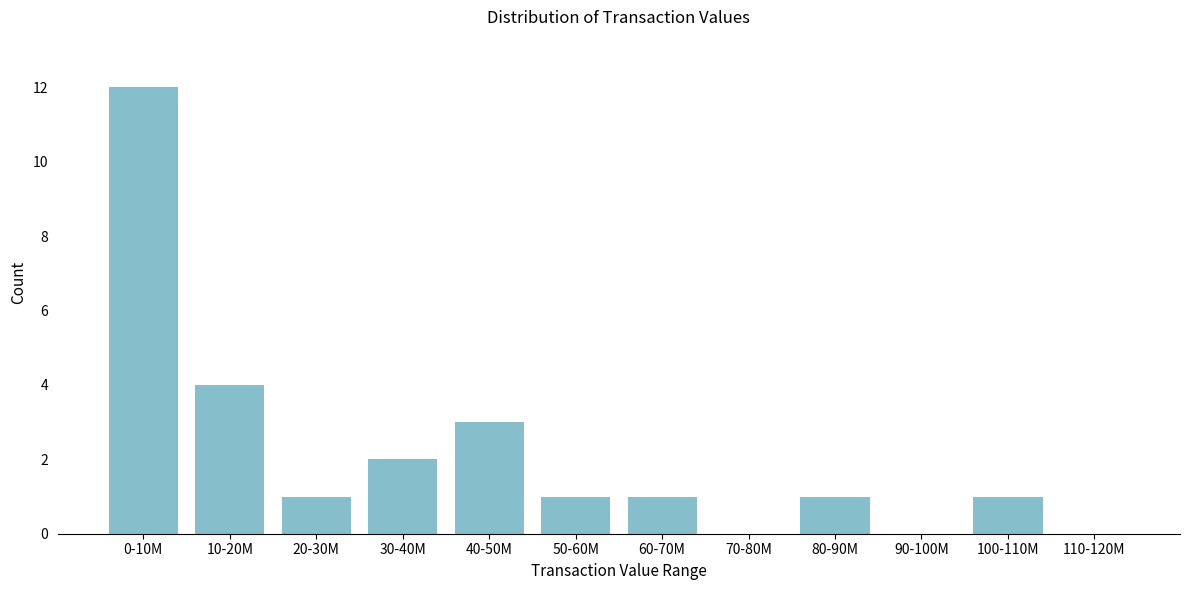

Reading left to right, what are all the values shown in this chart?

0-10M=12	10-20M=4	20-30M=1	30-40M=2	40-50M=3	50-60M=1	60-70M=1	70-80M=0	80-90M=1	90-100M=0	100-110M=1	110-120M=0